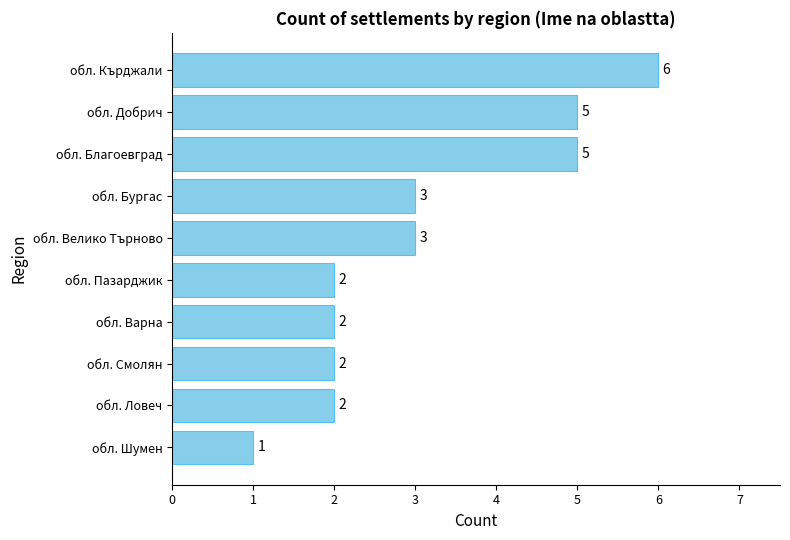

Which category has the lowest value across all series?

обл. Шумен